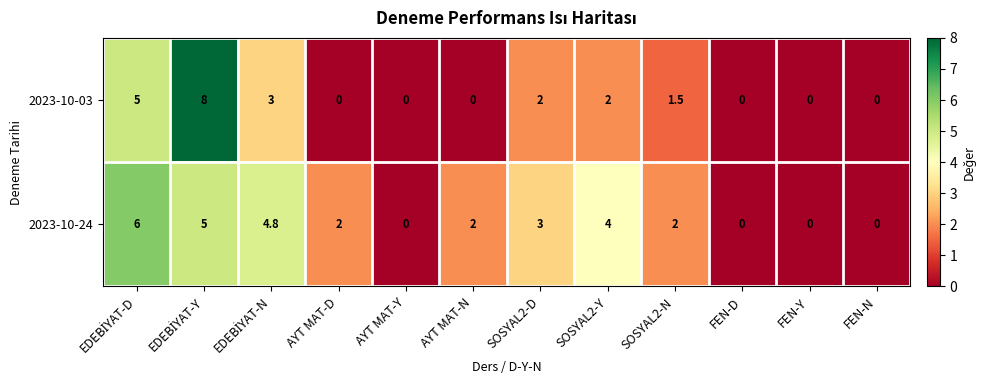

Reading left to right, what are all the values shown in this chart?

2023-10-03: 5.0	8.0	3.0	0.0	0.0	0.0	2.0	2.0	1.5	0.0	0.0	0.0
2023-10-24: 6.0	5.0	4.8	2.0	0.0	2.0	3.0	4.0	2.0	0.0	0.0	0.0